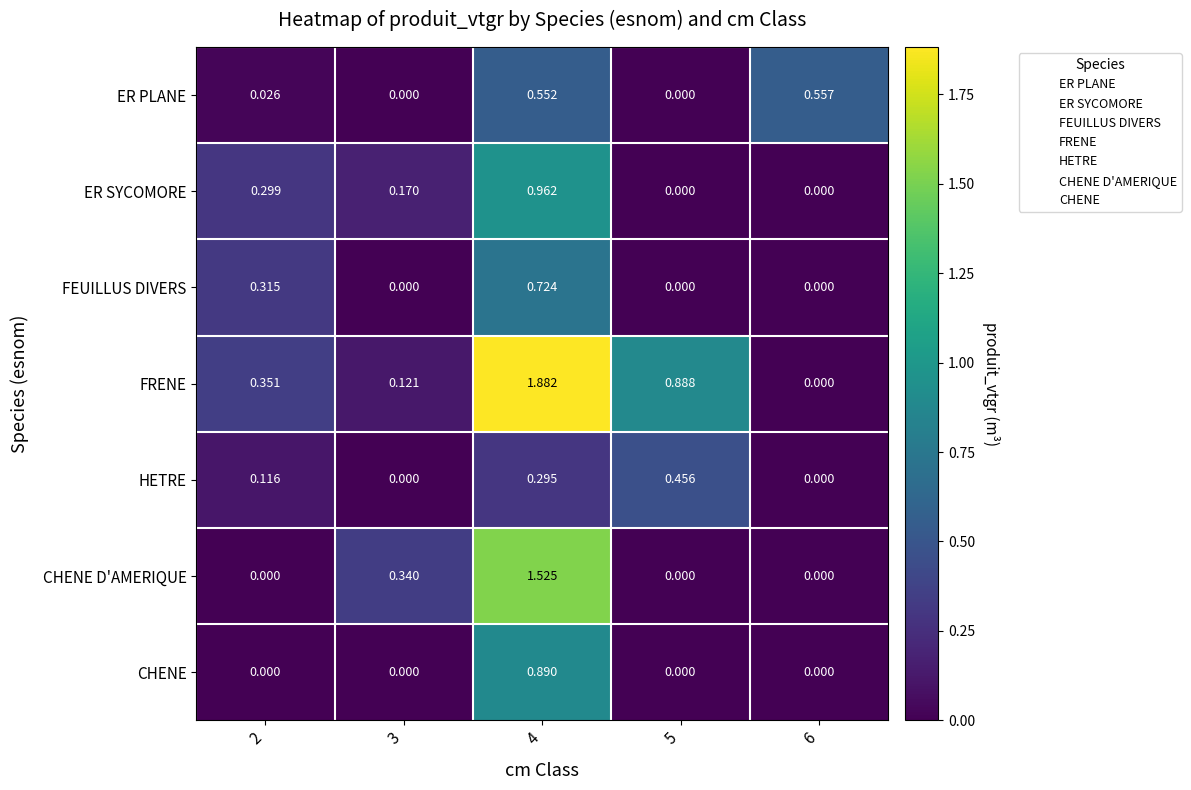

Which series has the largest total across all categories?

FRENE